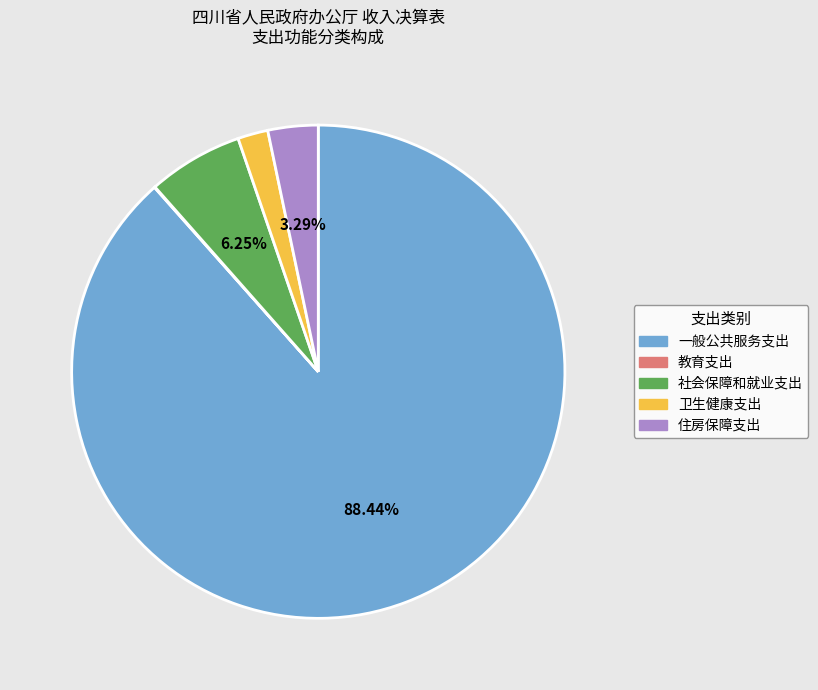

Which category accounts for the majority?

一般公共服务支出